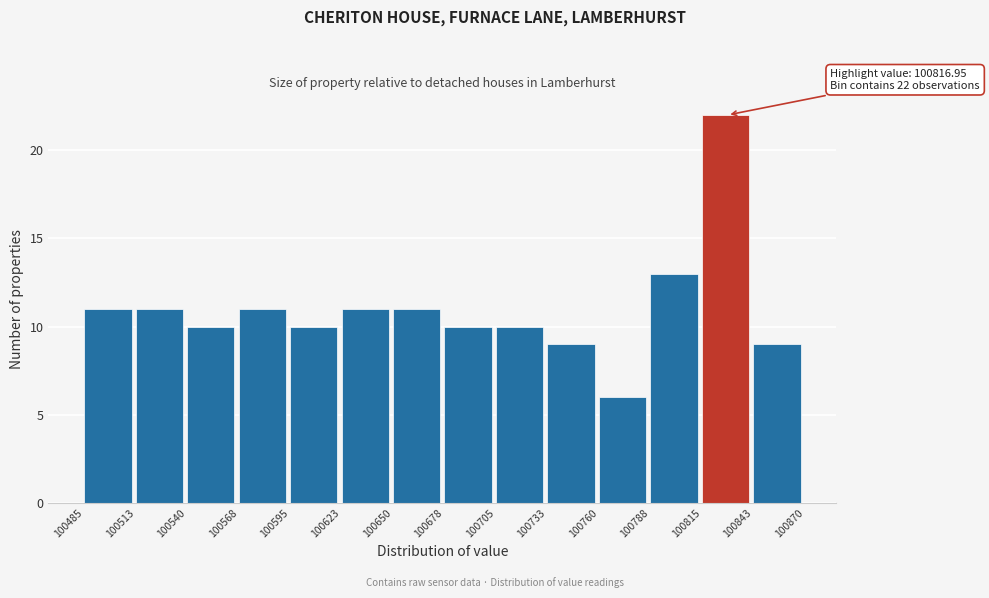

Which range on the x-axis has the tallest bar?

100815 to 100843